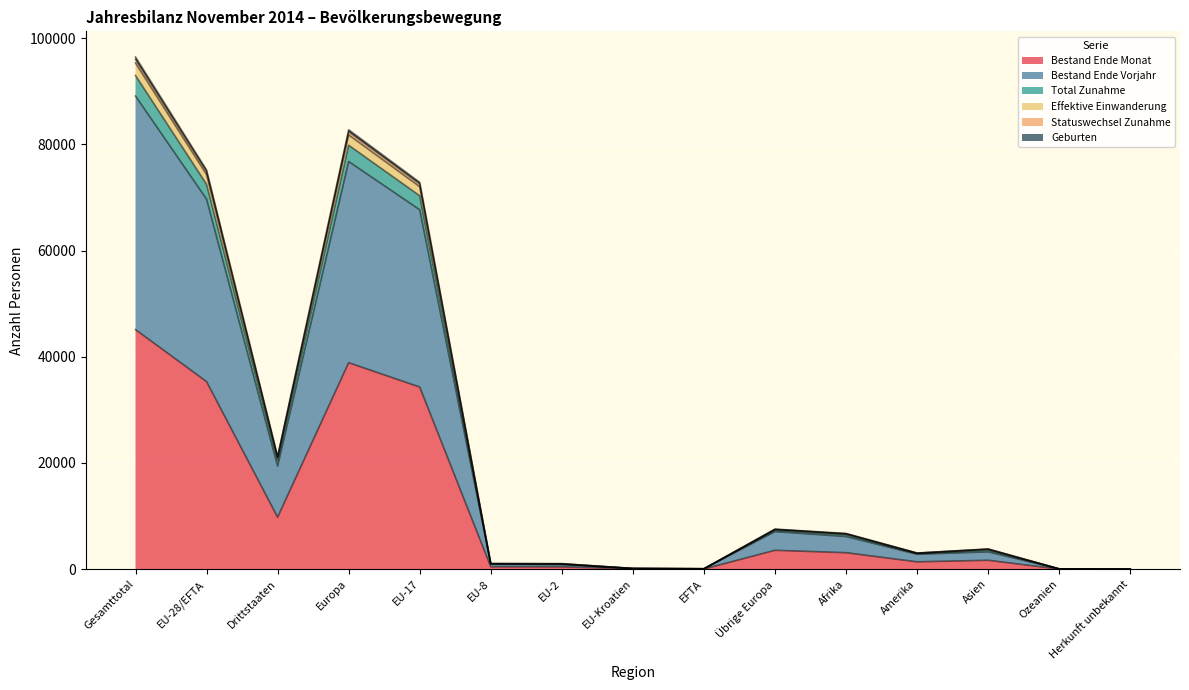

What is the highest value of the Bestand Ende Monat series?

45118